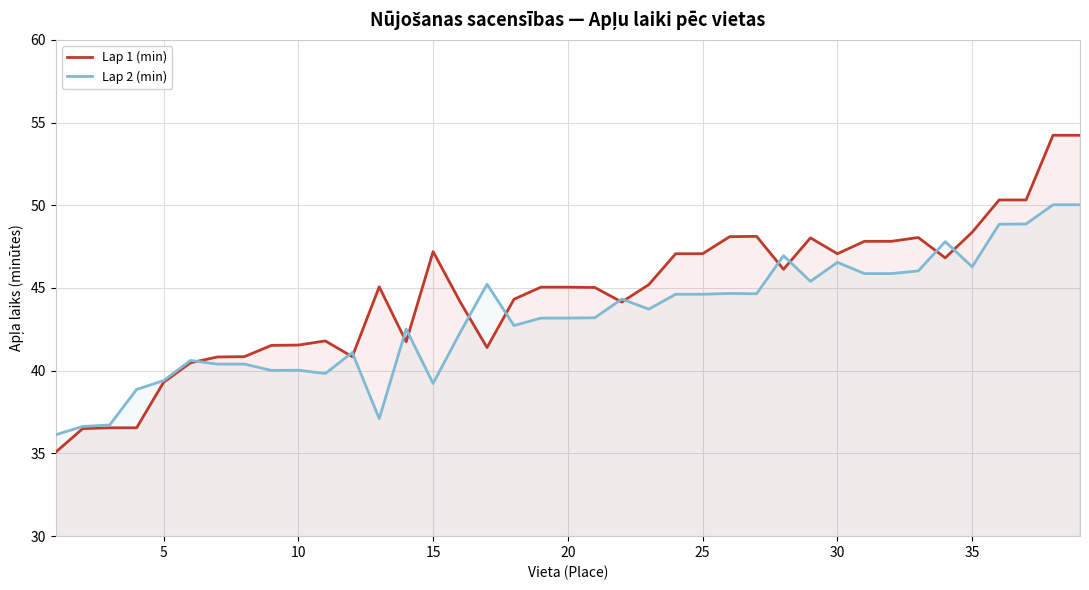

The Lap 1 (min) series shows 47.1 at 30. True or false?

True